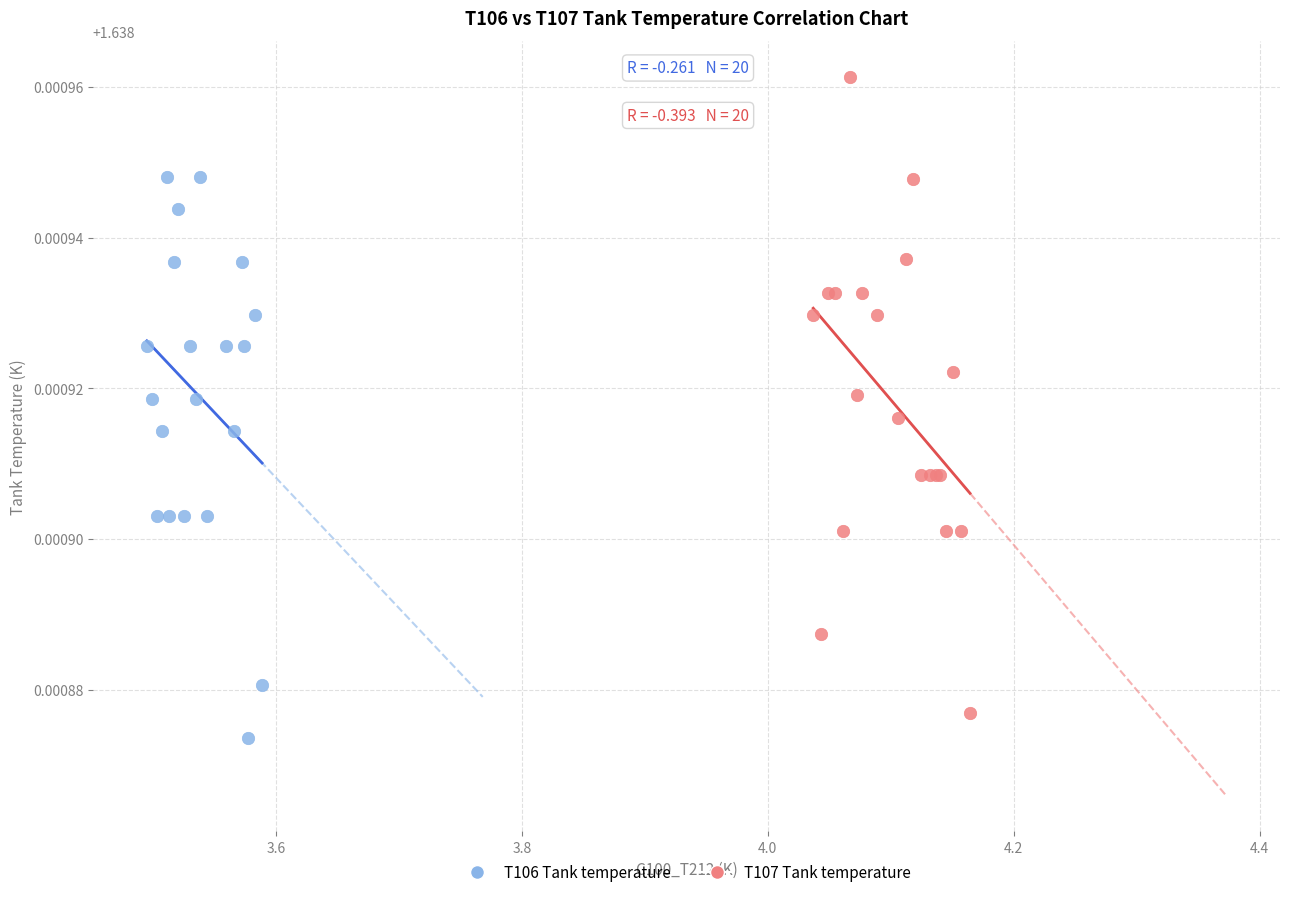

Which series contains the highest Y value?

T107 Tank temperature